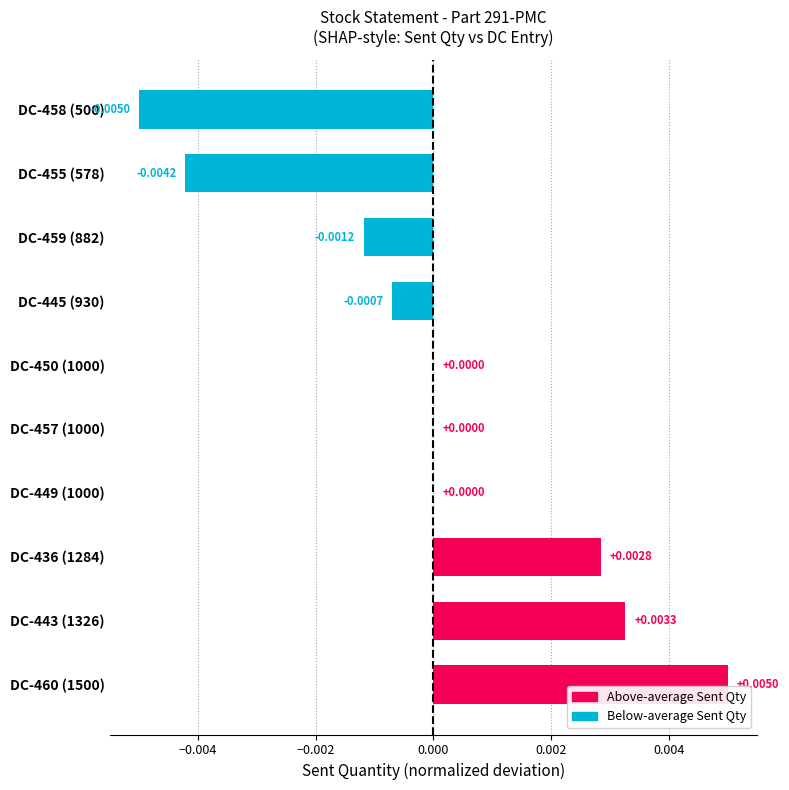

Count the number of categories in the chart.

10